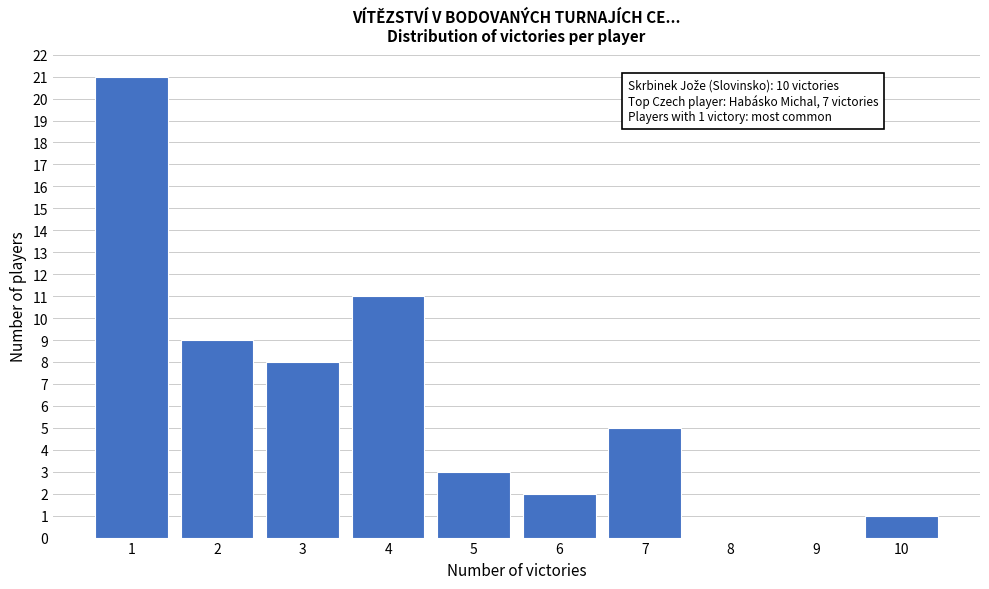

Reading right to left, list all the values displayed in this chart.

10=1	9=0	8=0	7=5	6=2	5=3	4=11	3=8	2=9	1=21